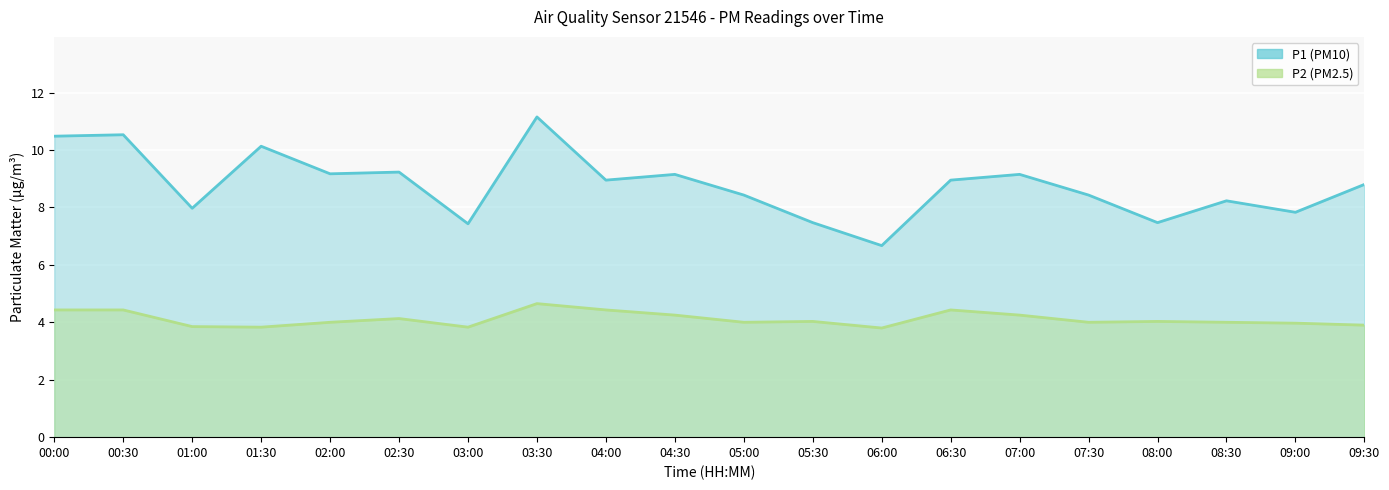

What is the maximum value shown in the chart?

11.2